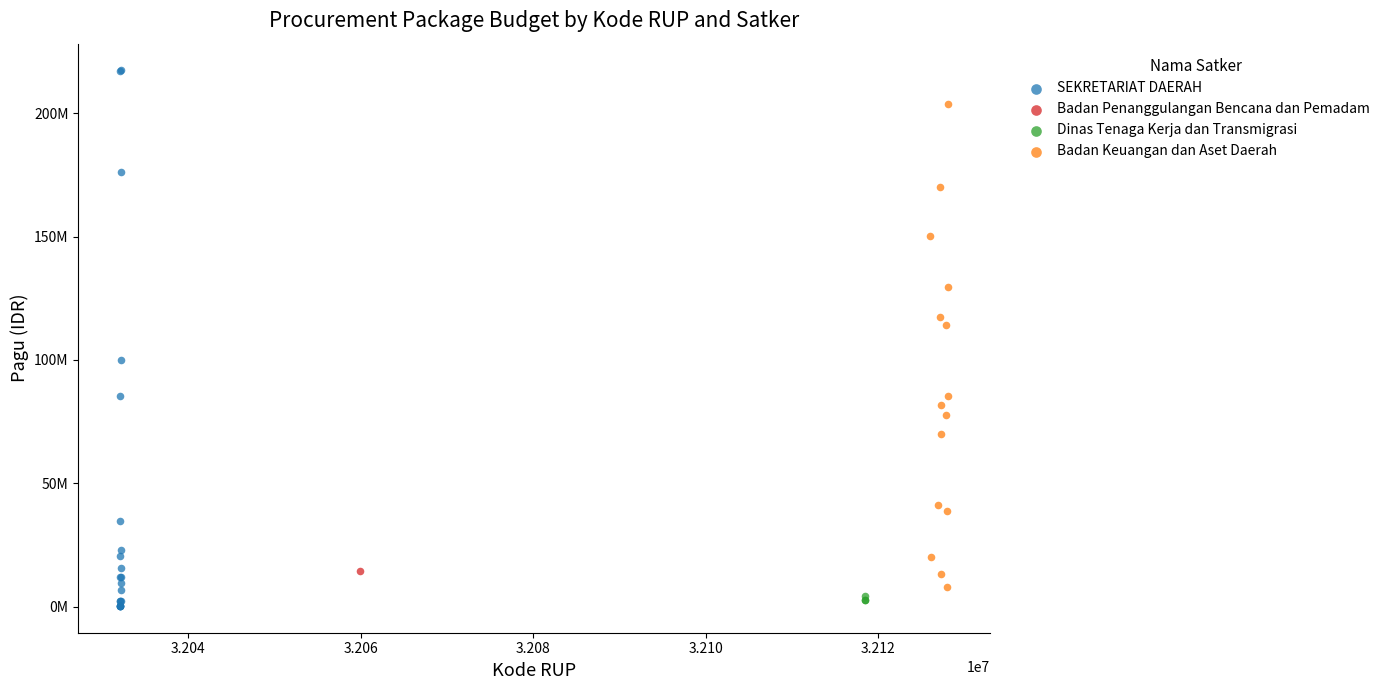

What are all the series names shown in the legend?

SEKRETARIAT DAERAH, Badan Penanggulangan Bencana dan Pemadam, Dinas Tenaga Kerja dan Transmigrasi, Badan Keuangan dan Aset Daerah